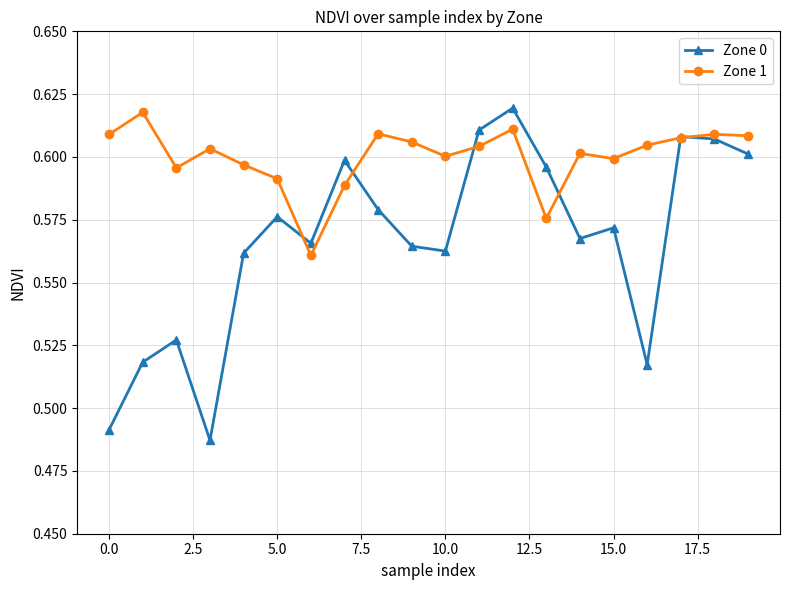

How many interior local valleys does the Zone 0 series have?

5